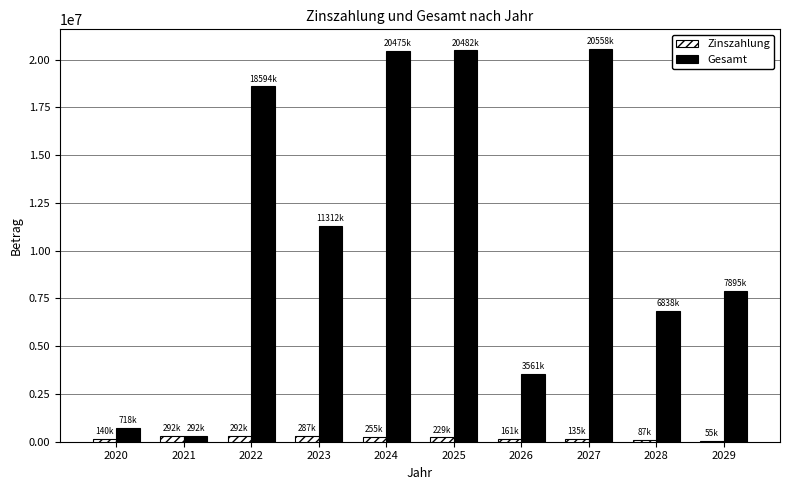

The value of Gesamt at 2024 is 20475092.6. True or false?

True